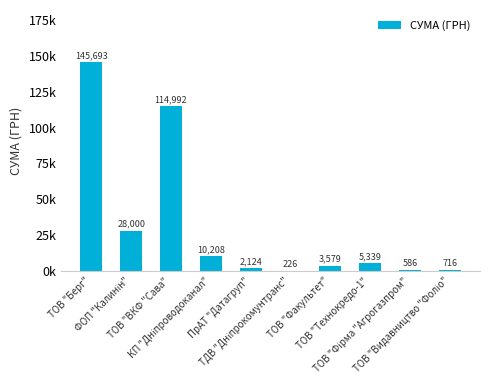

Are the bars horizontal?

No